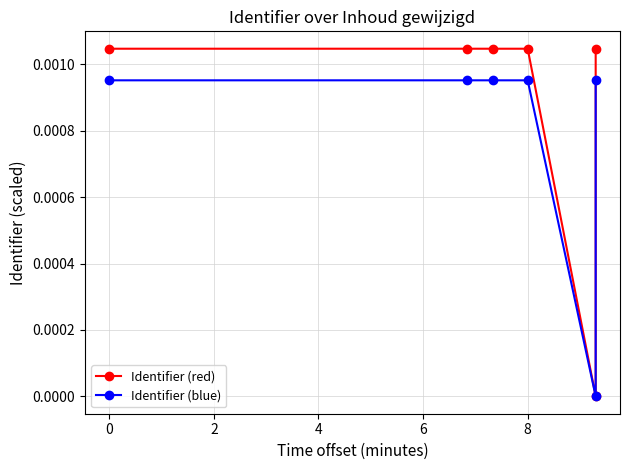

How many series are shown in this chart?

2